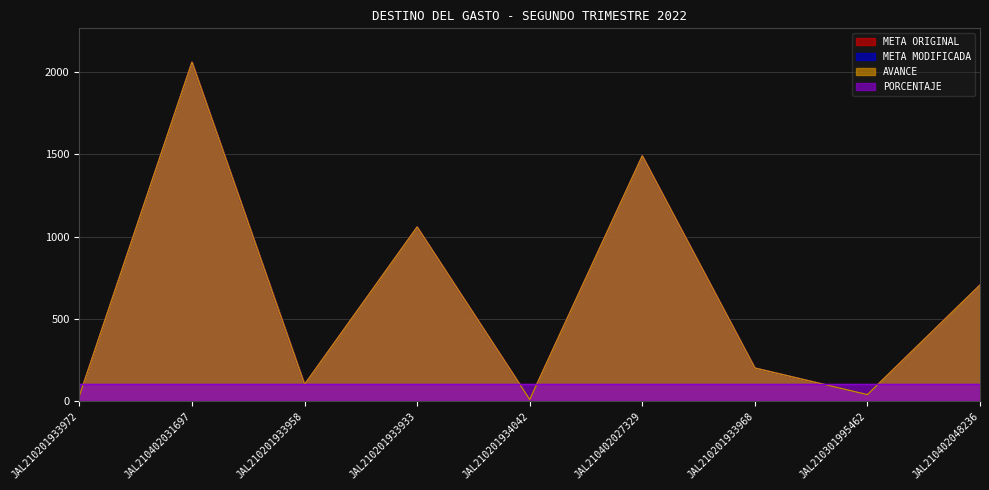

The AVANCE series shows 13 at JAL210201934042. True or false?

False